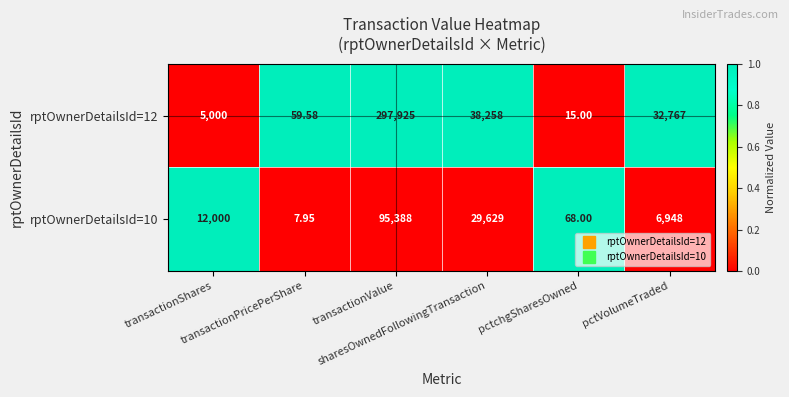

Rank the series by their maximum value, from lowest to highest.

rptOwnerDetailsId=10, rptOwnerDetailsId=12